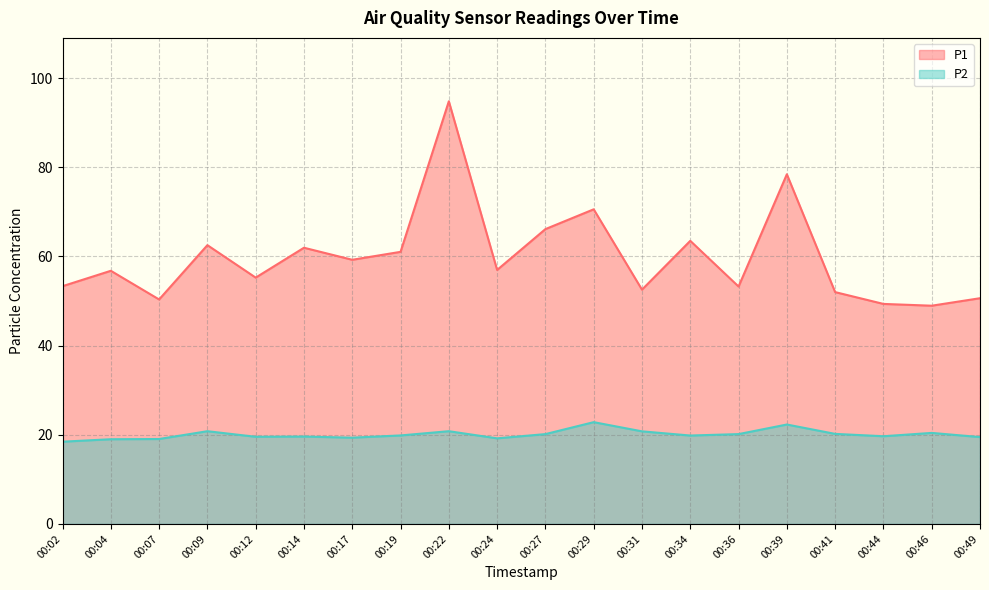

Which series has the largest range (max minus min)?

P1